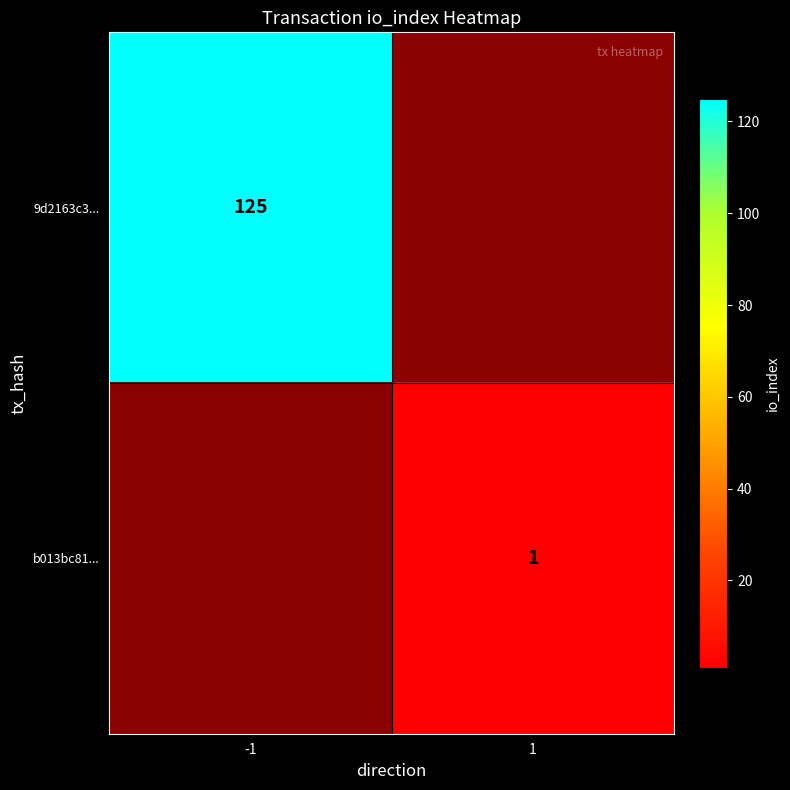

True or false: b013bc81... has a value of 1 at 1.

True